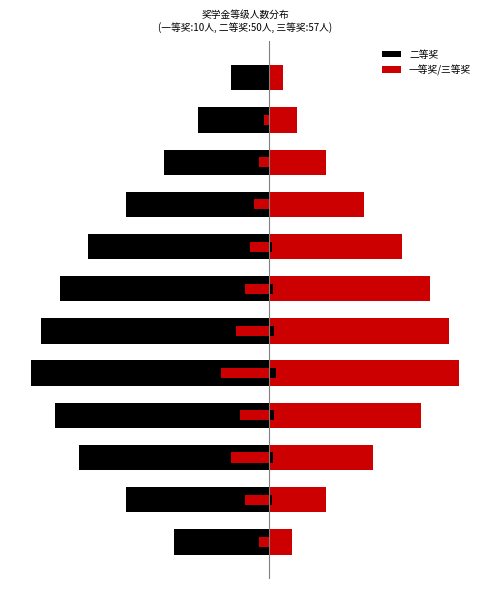

What is the value of the 二等奖 bar at the 1st from the left?

-20